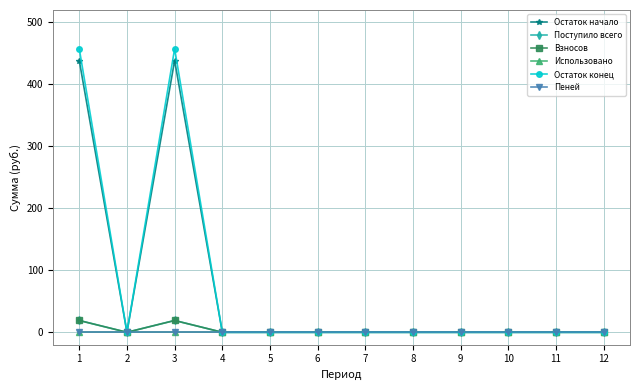

Is this an area chart (filled region under the line)?

No